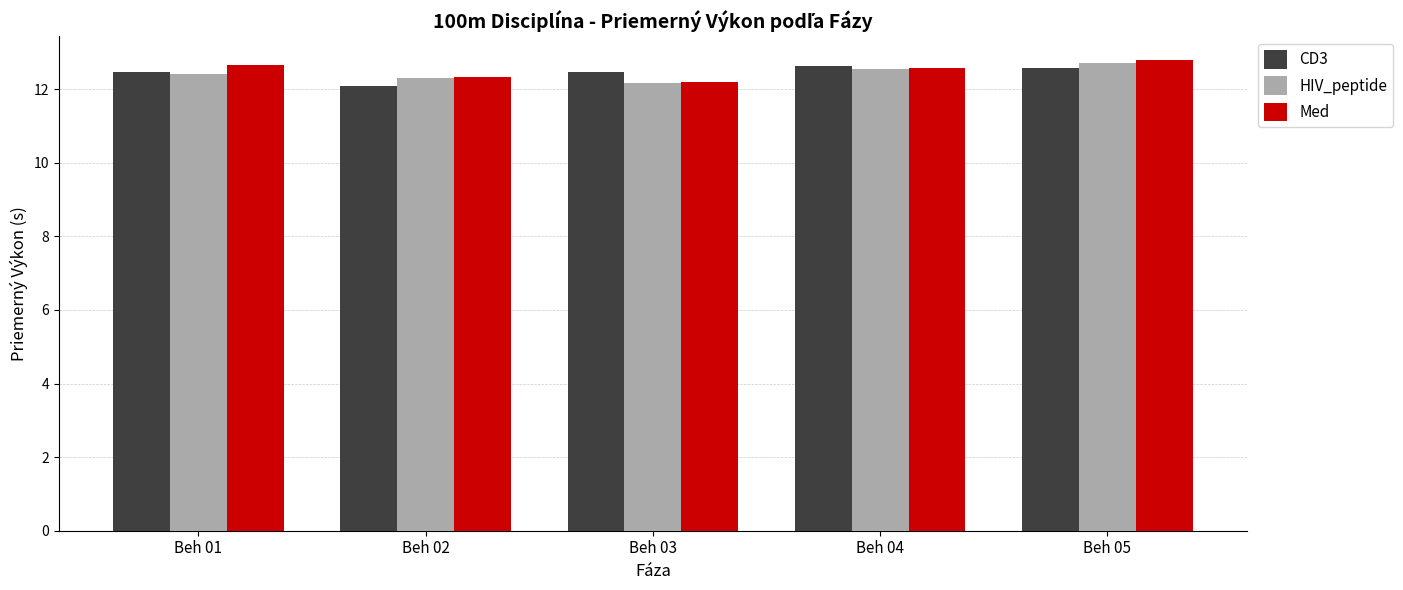

What is the approximate value of Med at Beh 05?

12.8